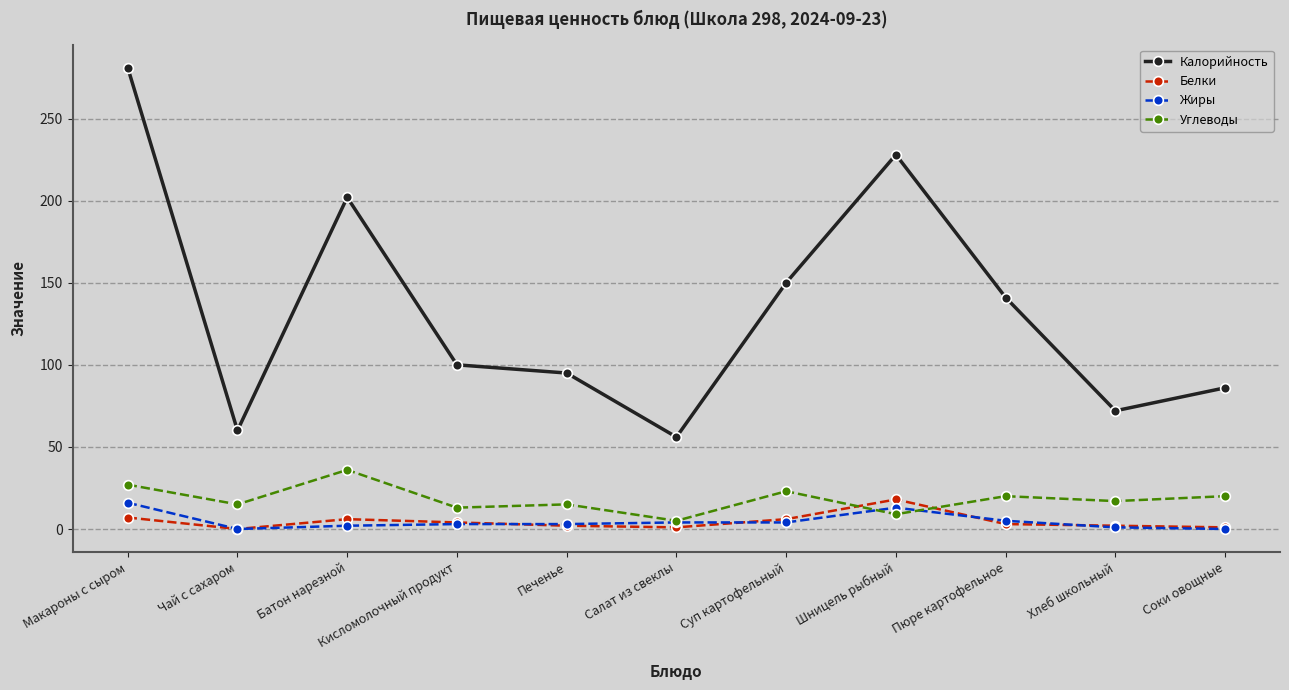

What is the spread (max minus min) of values at Батон нарезной?

200